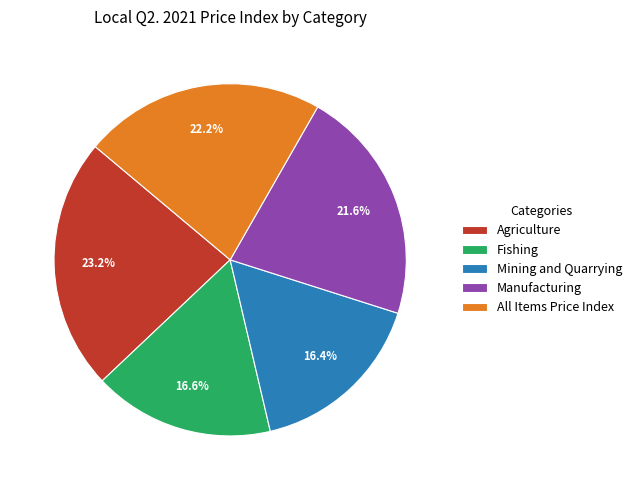

What is the largest slice in the pie chart?

Agriculture